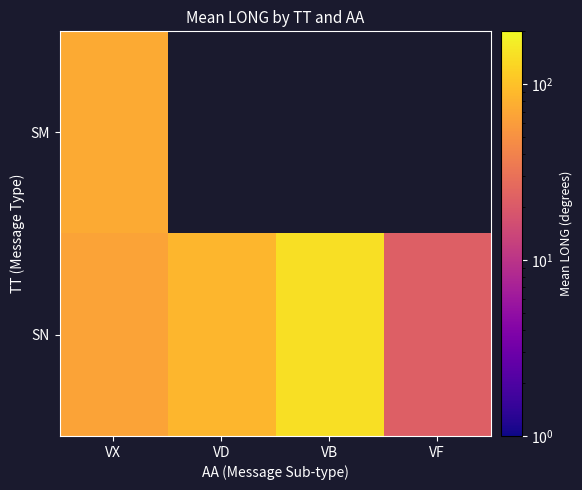

What is the sum of the SN values at VX and VF?

89.0